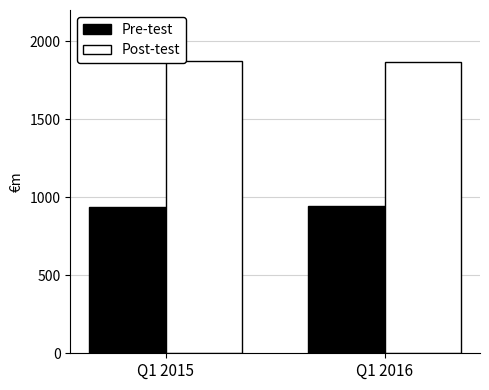

Rank the series by their average value, from highest to lowest.

Post-test, Pre-test